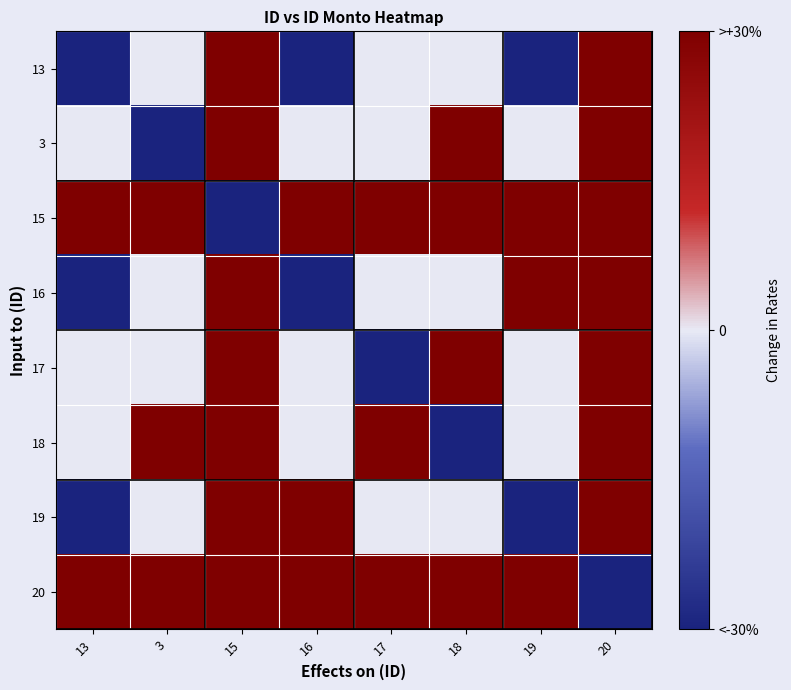

What is the difference between the highest and lowest values at 18?

60